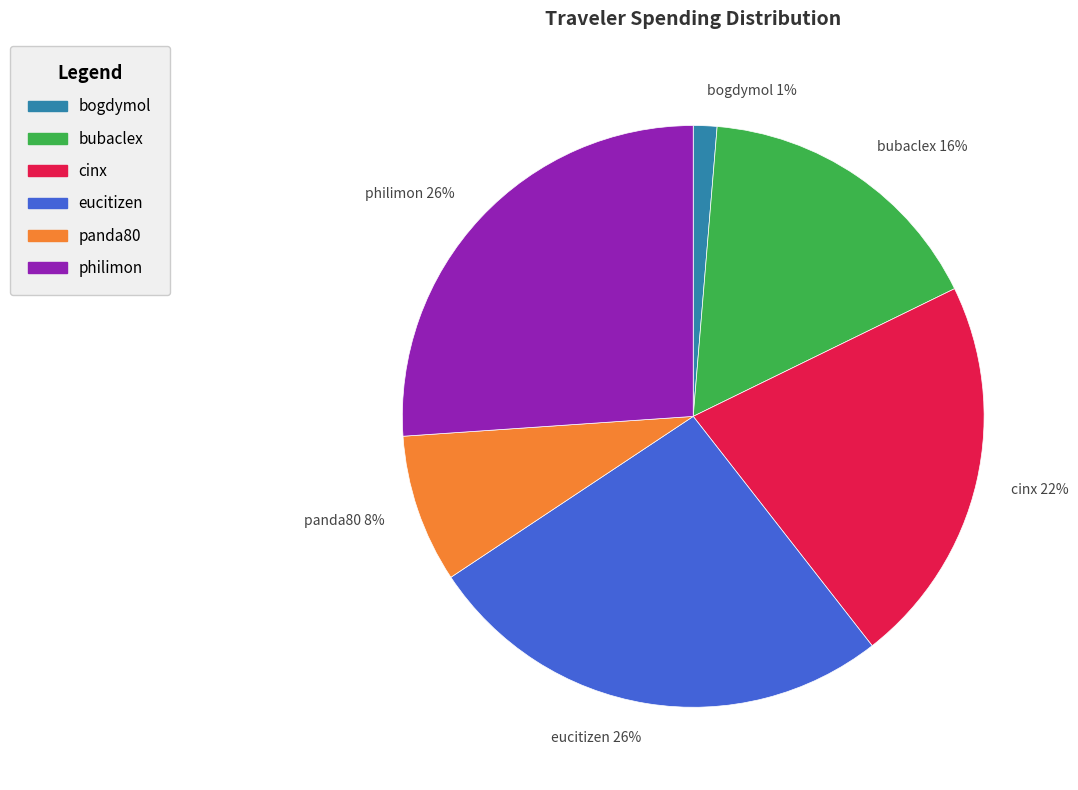

Do philimon and cinx together represent more than half of the pie?

No